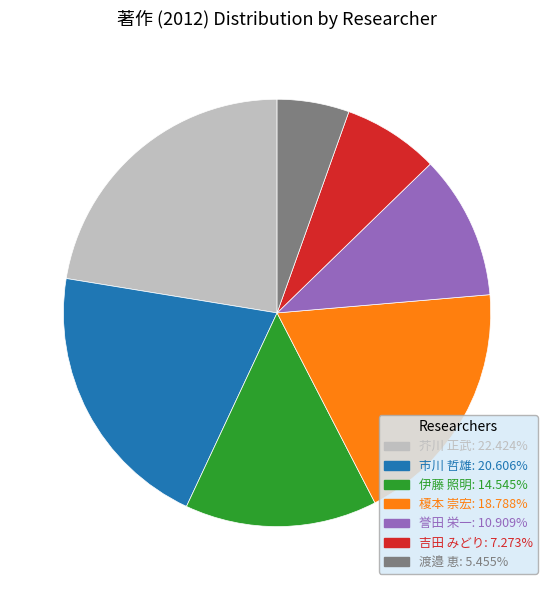

How many slices are in this pie chart?

7